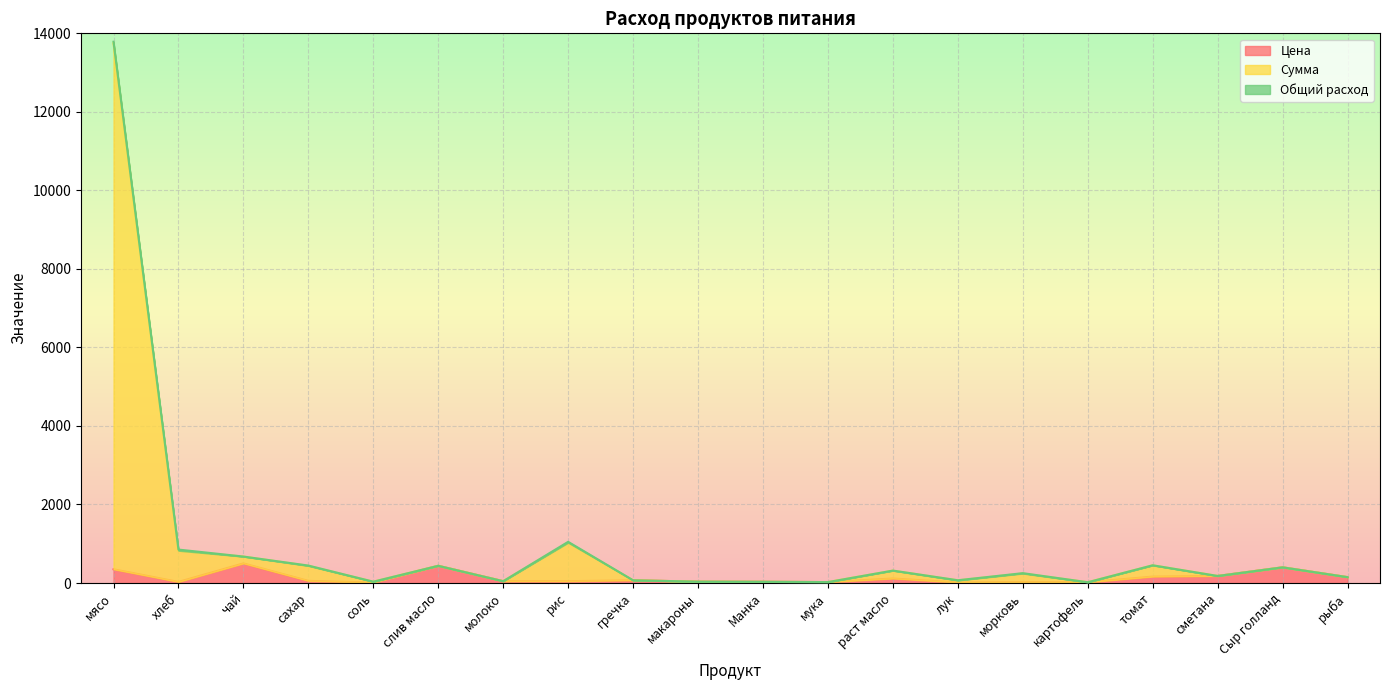

At which category is the sum across all series the highest?

мясо